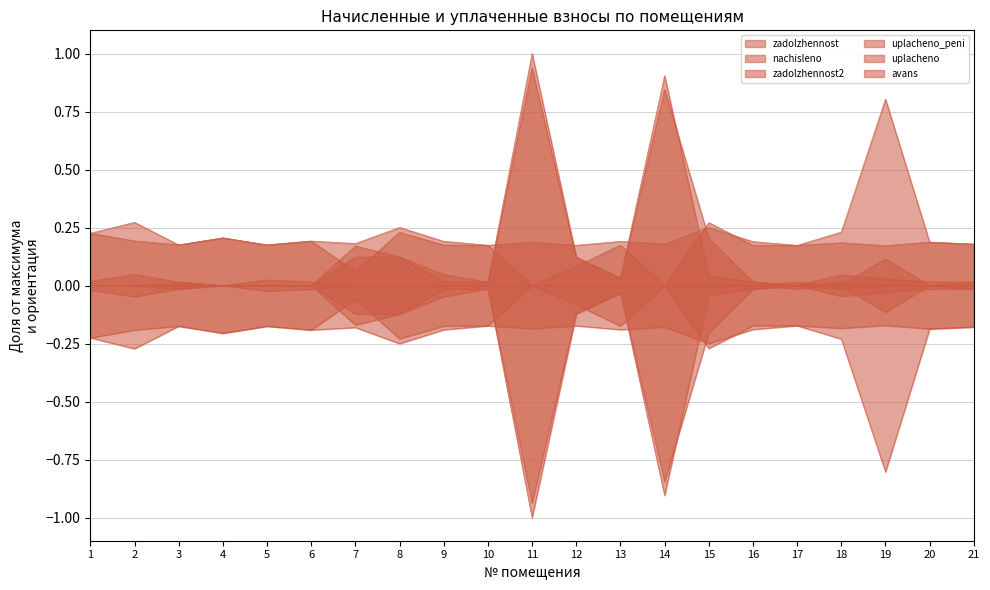

In zadolzhennost, how many points are higher than both neighbors (excluding endpoints)?

5